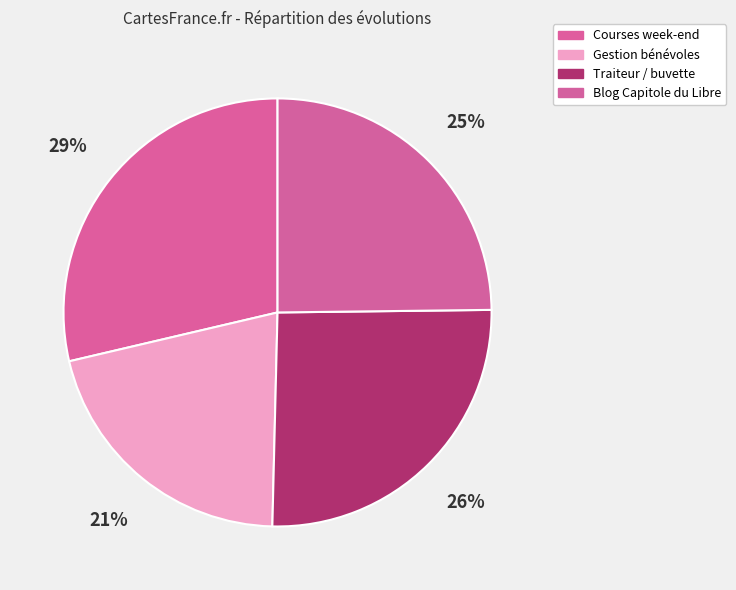

Which category has the biggest portion of the pie?

Courses week-end